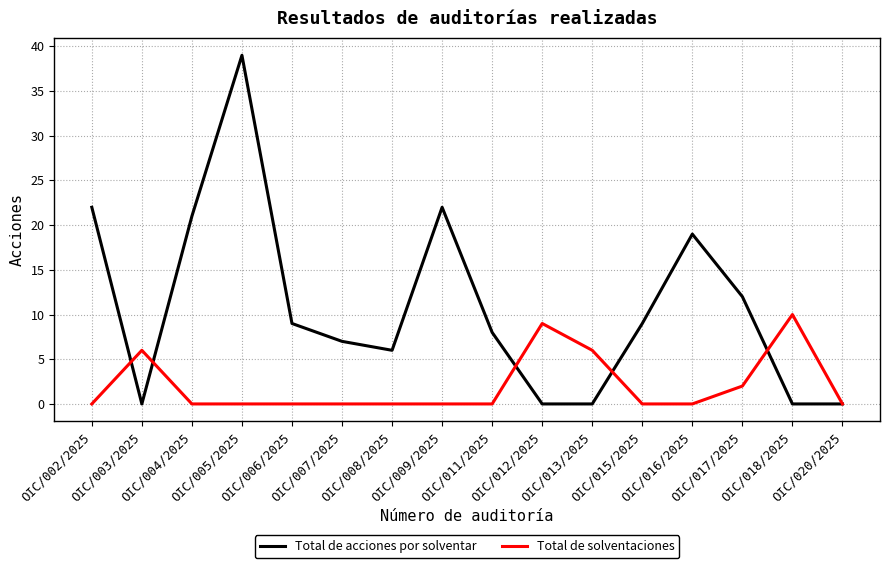

Reading left to right, transcribe all the data shown in this chart.

Total de acciones por solventar: OIC/002/2025=22	OIC/003/2025=0	OIC/004/2025=21	OIC/005/2025=39	OIC/006/2025=9	OIC/007/2025=7	OIC/008/2025=6	OIC/009/2025=22	OIC/011/2025=8	OIC/012/2025=0	OIC/013/2025=0	OIC/015/2025=9	OIC/016/2025=19	OIC/017/2025=12	OIC/018/2025=0	OIC/020/2025=0
Total de solventaciones: OIC/002/2025=0	OIC/003/2025=6	OIC/004/2025=0	OIC/005/2025=0	OIC/006/2025=0	OIC/007/2025=0	OIC/008/2025=0	OIC/009/2025=0	OIC/011/2025=0	OIC/012/2025=9	OIC/013/2025=6	OIC/015/2025=0	OIC/016/2025=0	OIC/017/2025=2	OIC/018/2025=10	OIC/020/2025=0